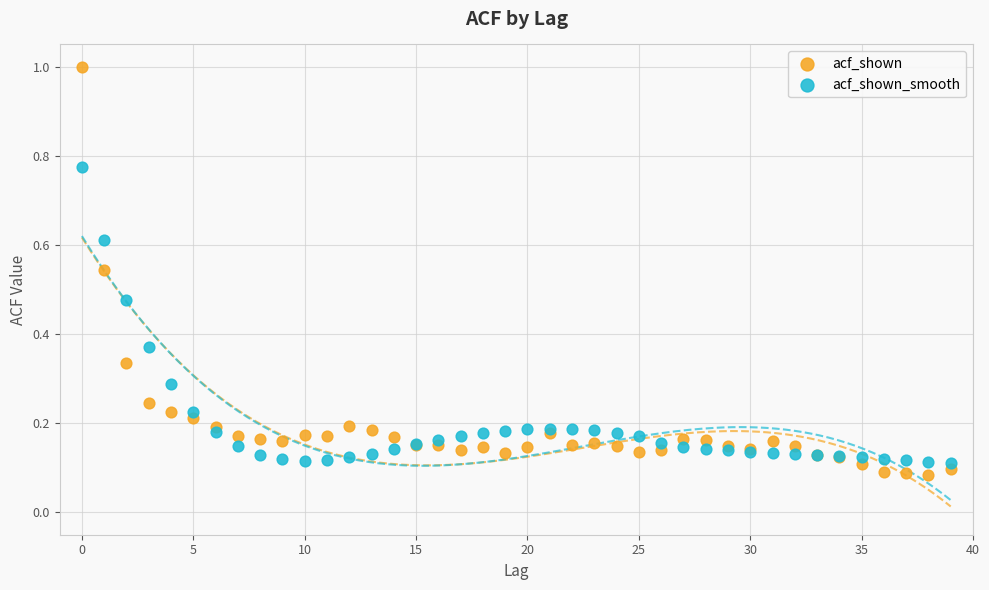

Which series contains the highest Y value?

acf_shown